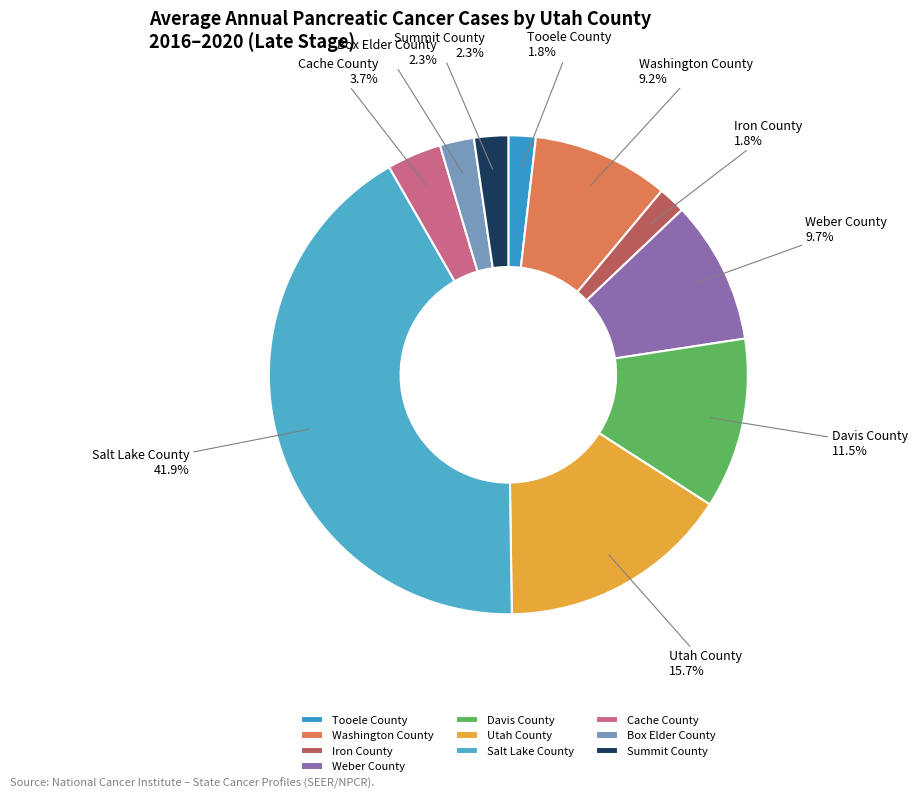

Which category has the biggest portion of the pie?

Salt Lake County